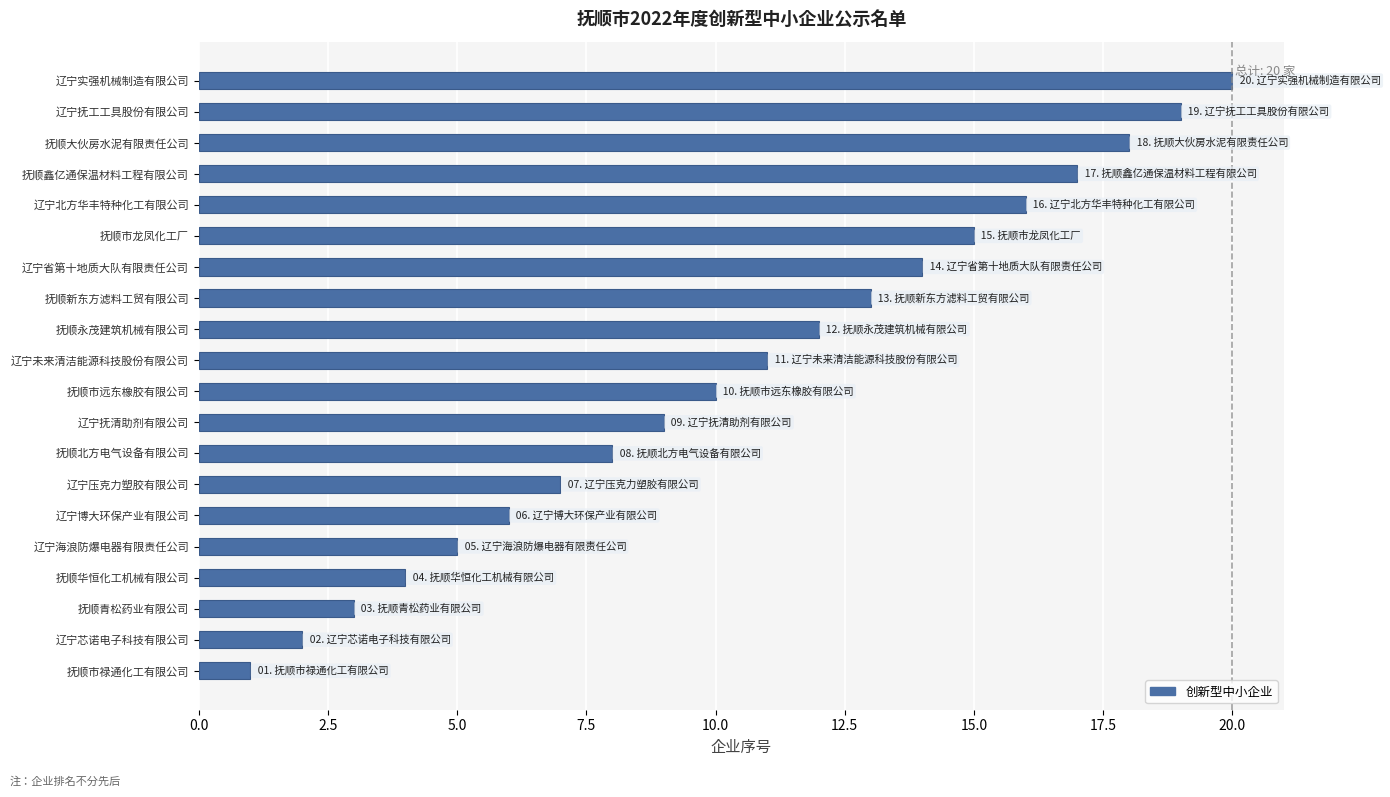

True or false: the data shows 5 at 辽宁海浪防爆电器有限责任公司.

True